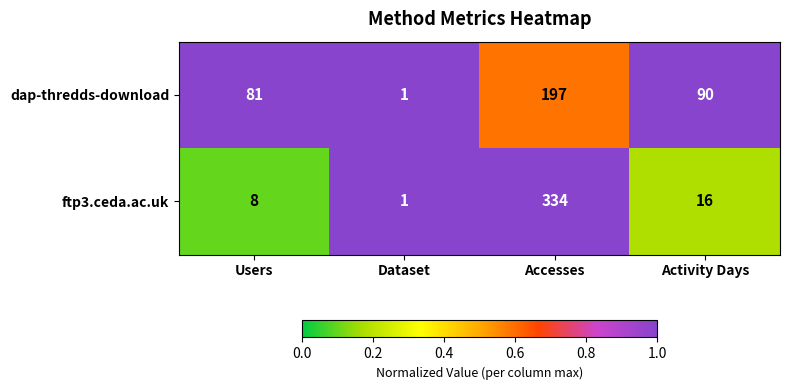

What is the smallest value displayed?

1